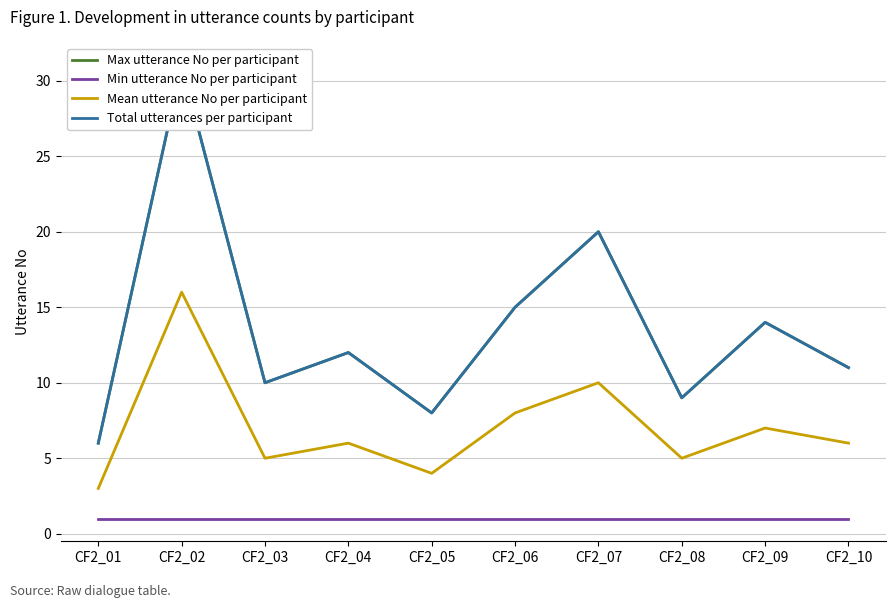

Which category has the highest value in the Min utterance No per participant series?

CF2_01